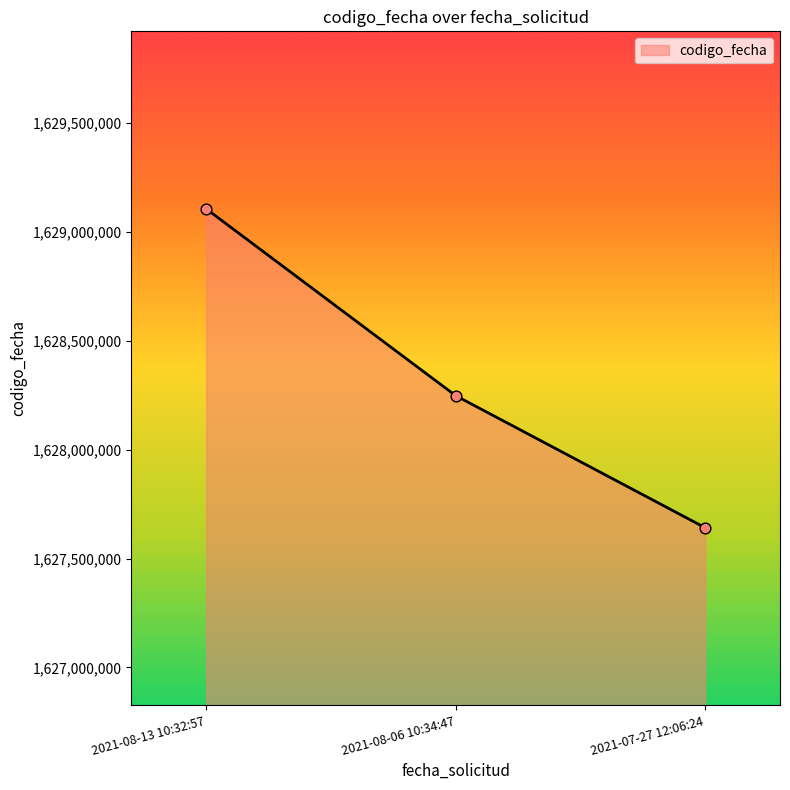

What is the change in value from 2021-08-13 10:32:57 to 2021-08-06 10:34:47?

-856932